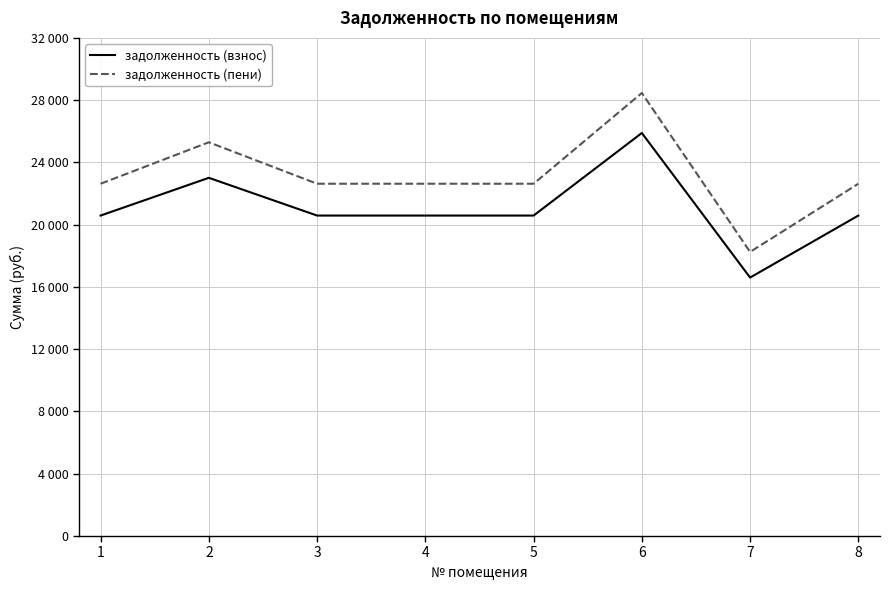

Does the chart display data point markers on the line(s)?

No